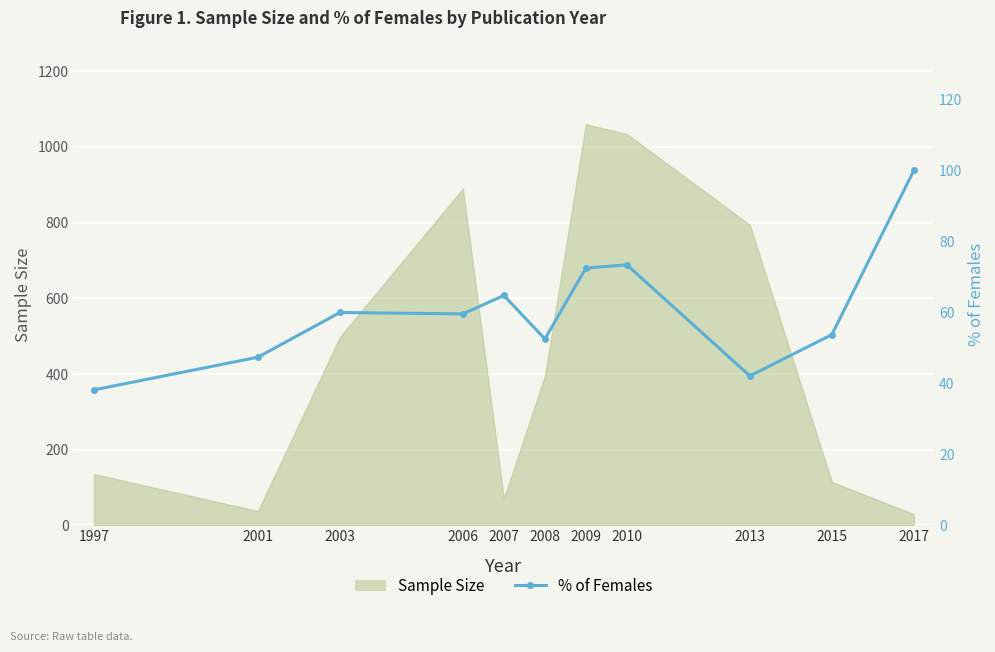

How many interior local peaks (higher than both neighbors) does the data have?

3